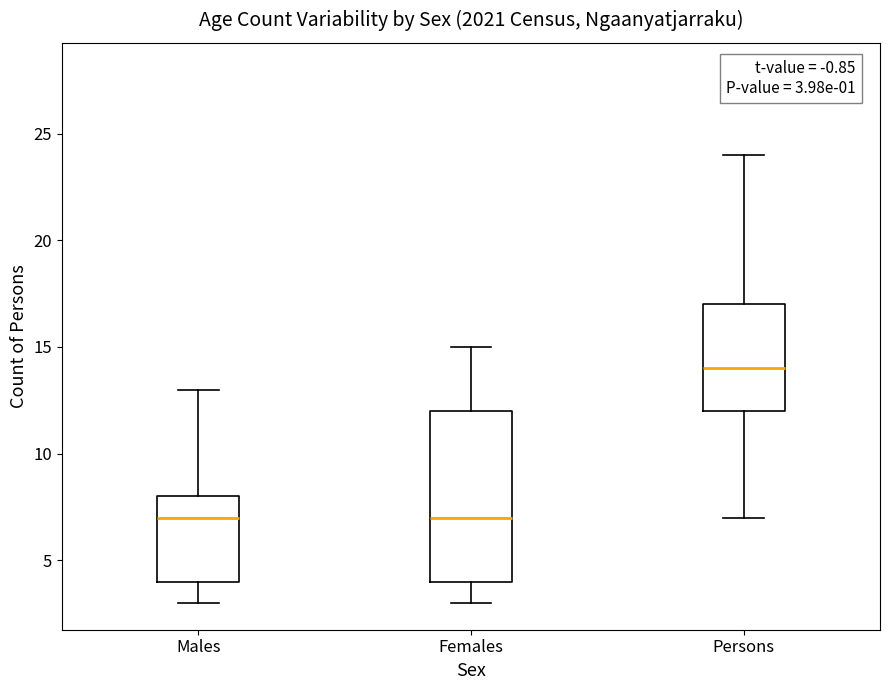

Comparing the boxes themselves (not the whiskers), which one is the tallest?

Females